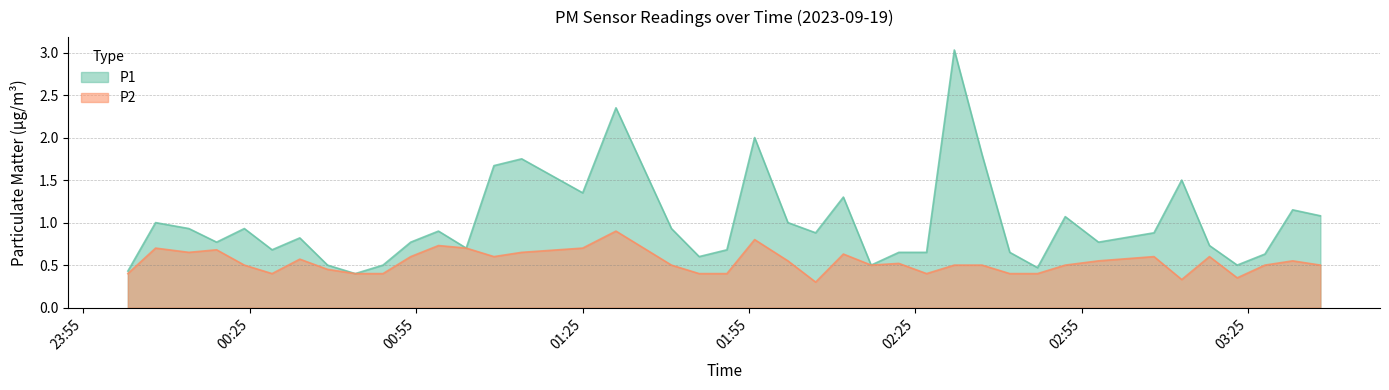

True or false: P1 has more than 2 points higher than both neighbors.

True